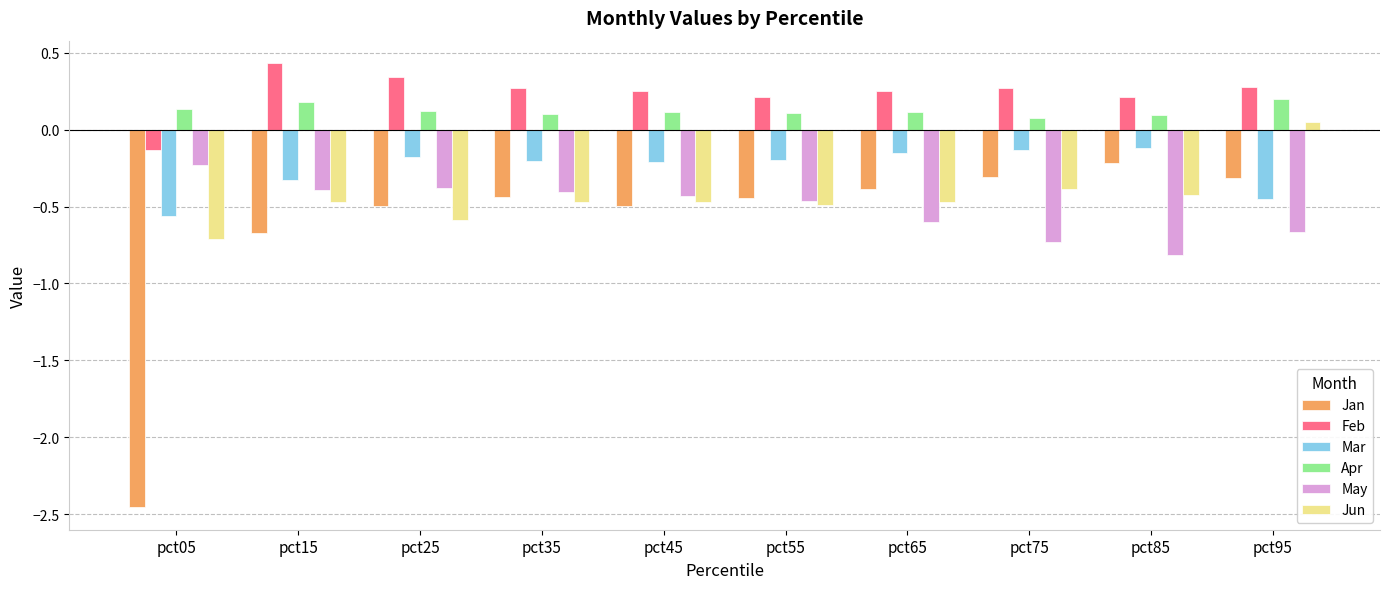

What is the spread (max minus min) of values at pct55?

0.7